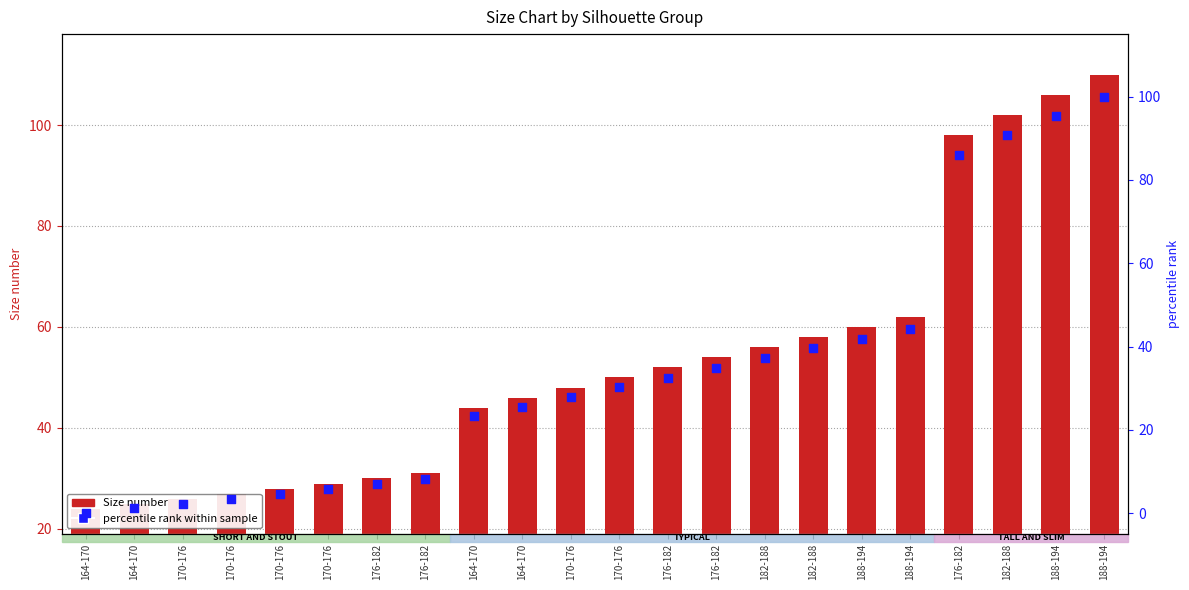

Which series has the largest total across all categories?

Size number